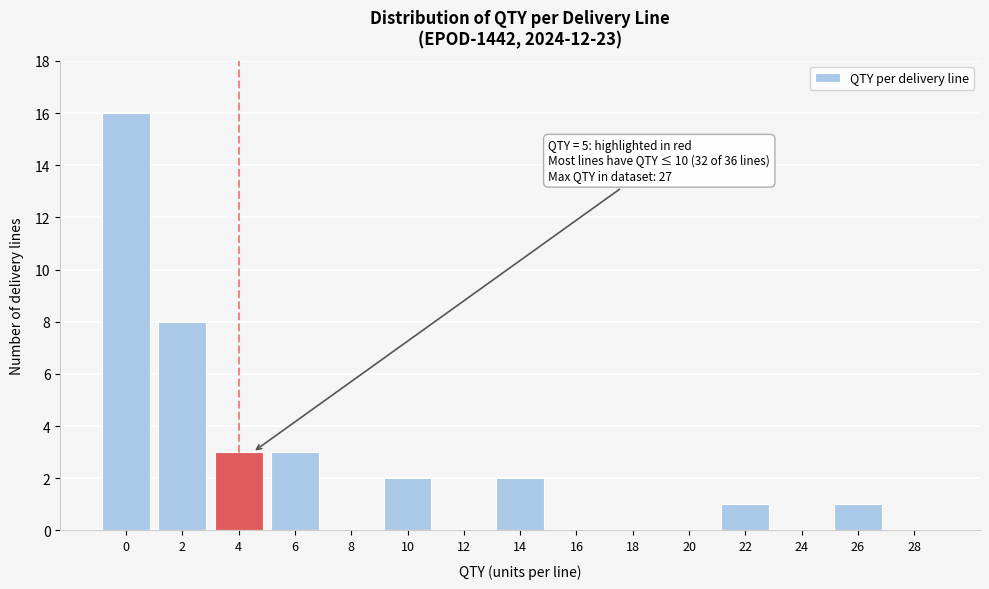

Reading right to left, list all the values displayed in this chart.

28=0	26=1	24=0	22=1	20=0	18=0	16=0	14=2	12=0	10=2	8=0	6=3	4=3	2=8	0=16